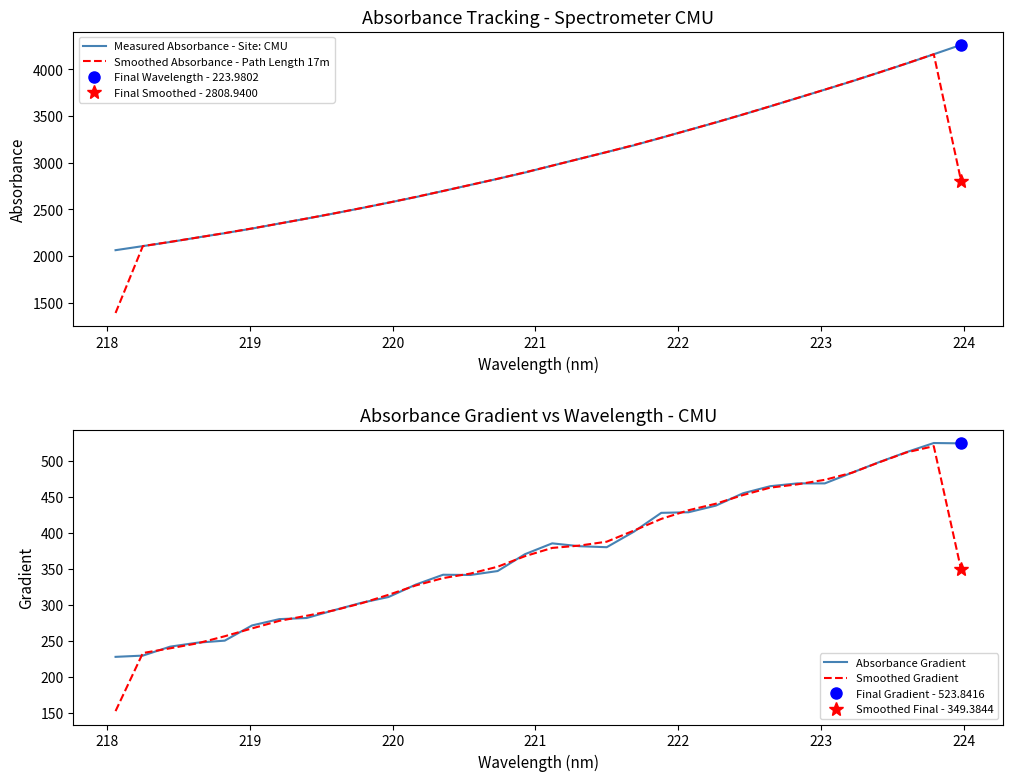

True or false: Smoothed Absorbance - Path Length 17m and Smoothed Gradient intersect in this chart.

False